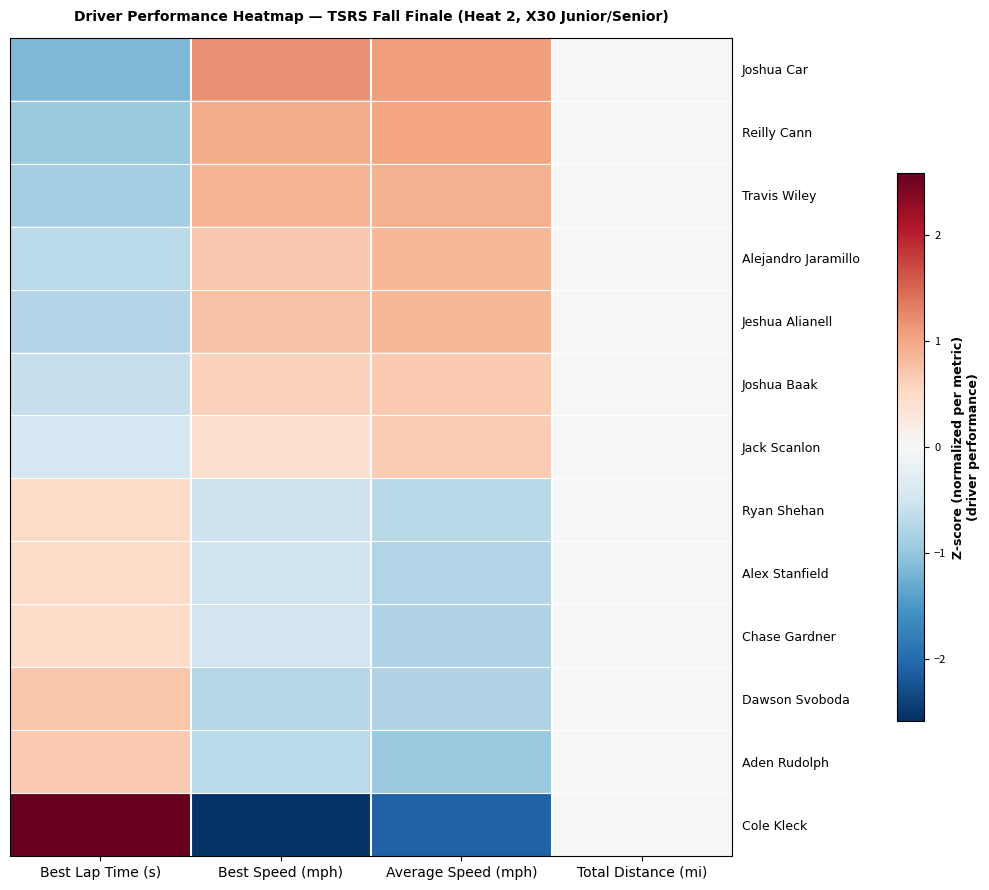

How many distinct data groups are displayed?

13